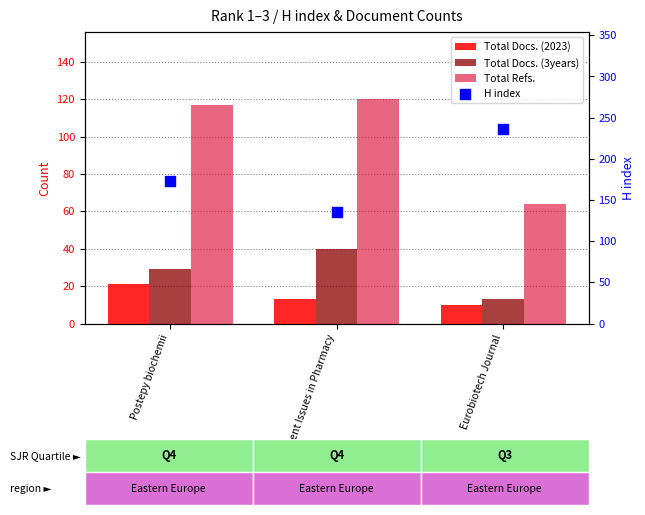

What is the total value across all series at Eurobiotech Journal?

323